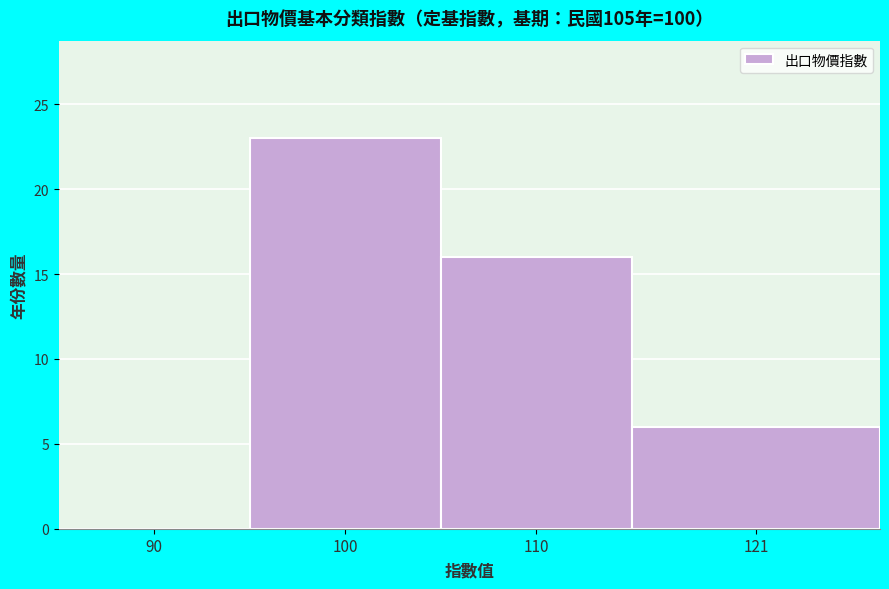

Reading right to left, extract all data points from this chart.

121=6	110=16	100=23	90=0